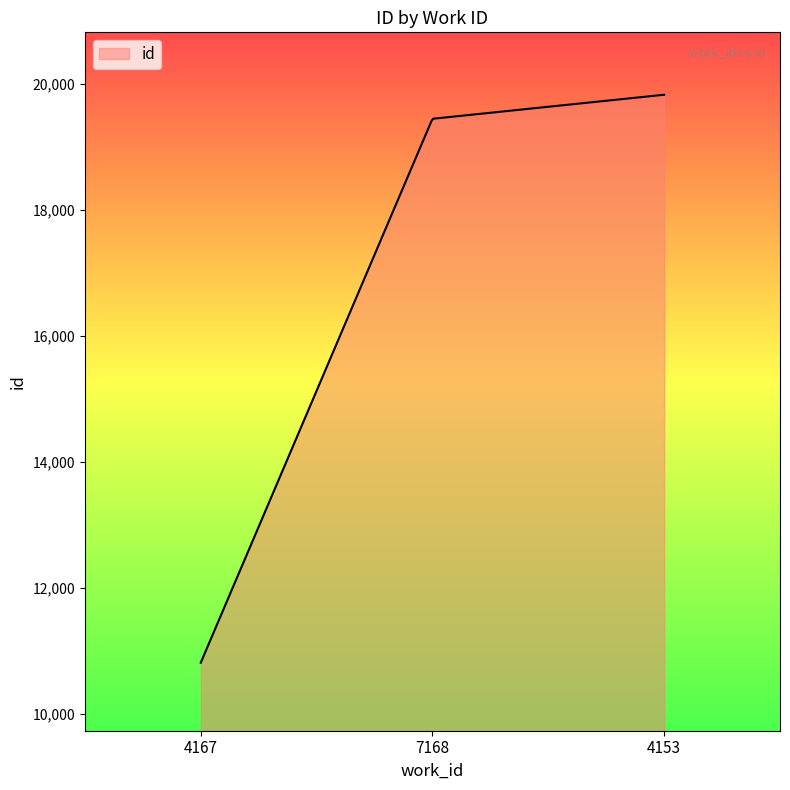

What is the sum of all values?

5213728.1